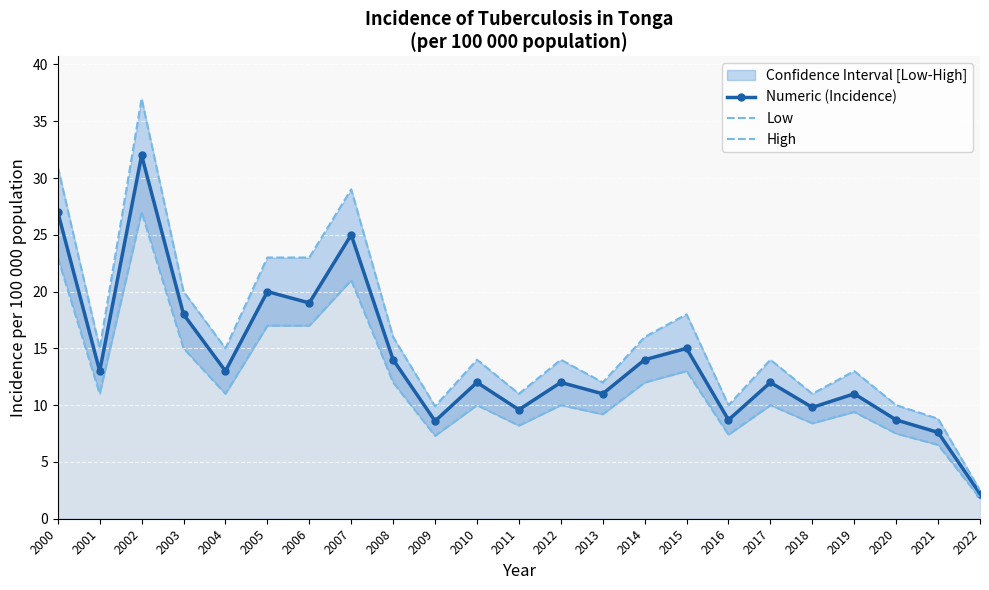

Where does the Numeric (Incidence) series first go above 12?

2000